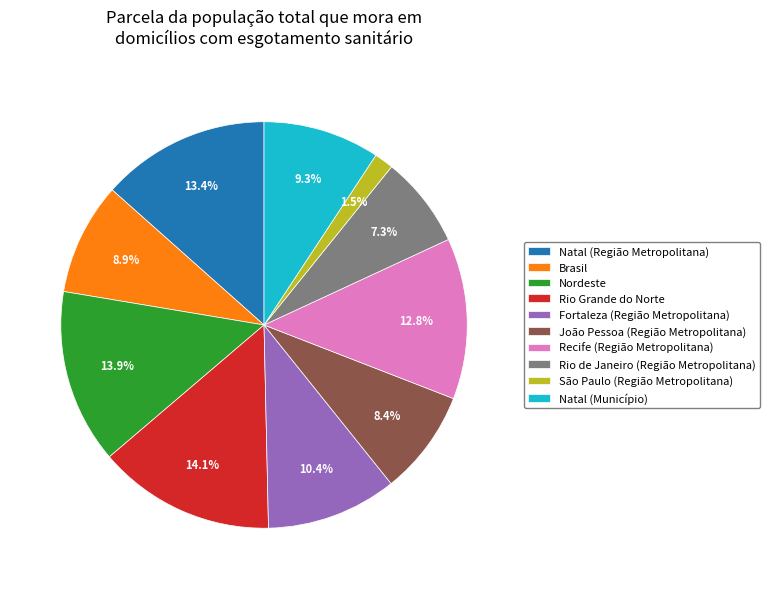

Between São Paulo (Região Metropolitana) and Brasil, which is larger?

Brasil